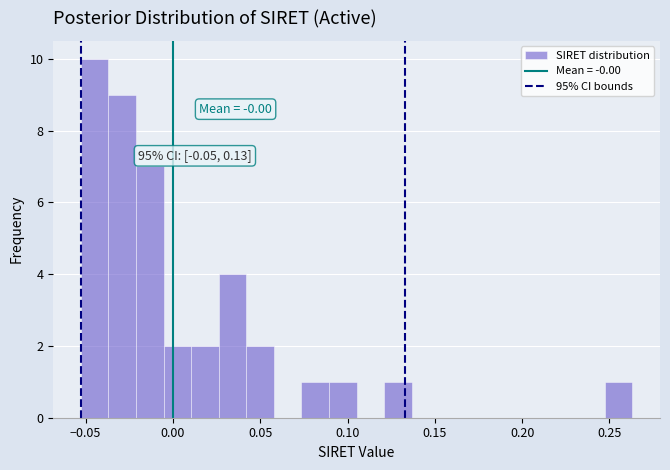

Around what value on the x-axis is the tallest bar? Give the approximate position of its centre, as read against the axis.

-0.045